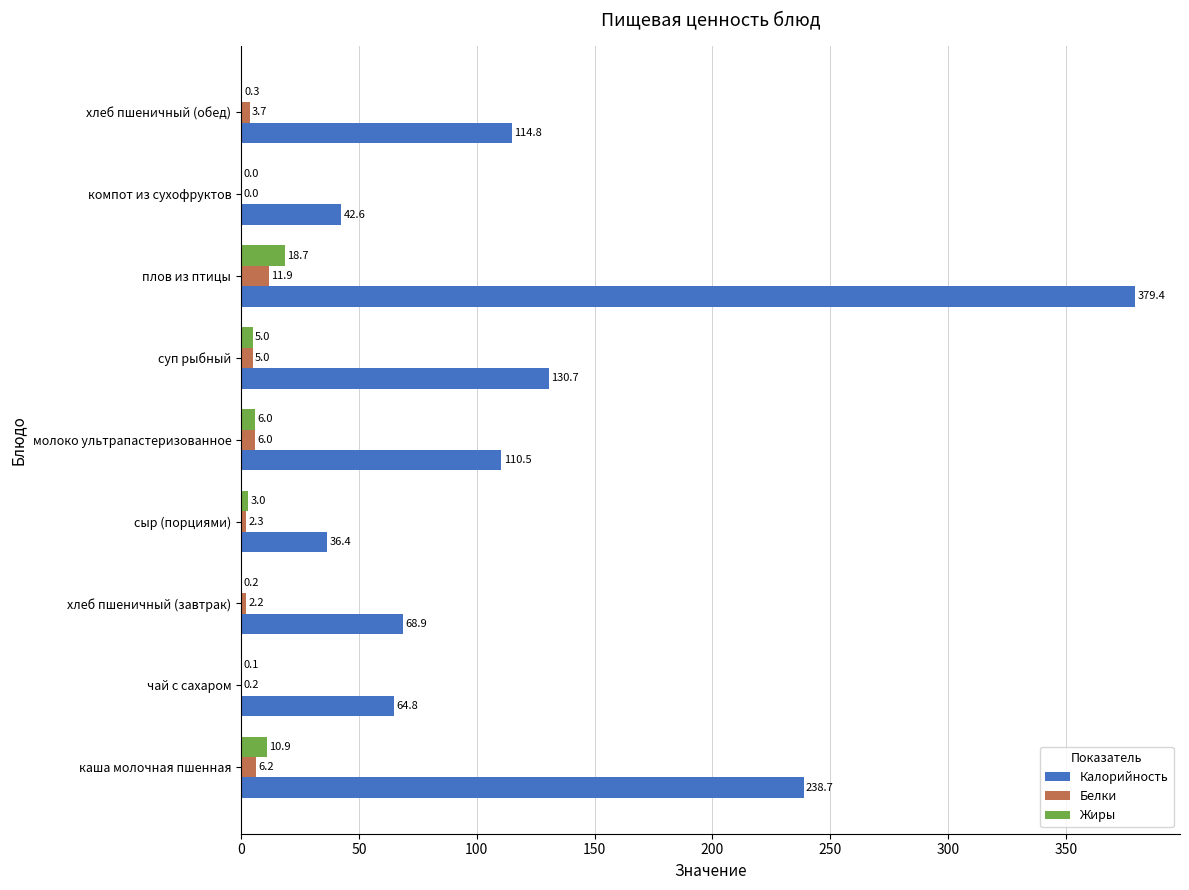

Which series changed the most between хлеб пшеничный (завтрак) and суп рыбный?

Калорийность